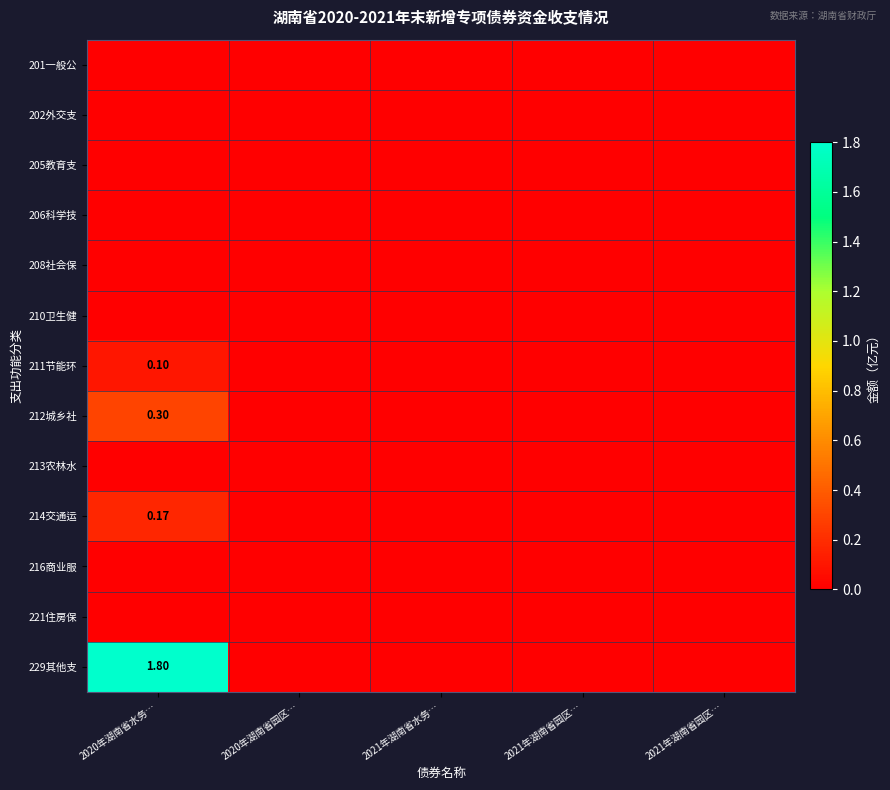

At which category is the sum across all series the highest?

2020年湖南省水务…